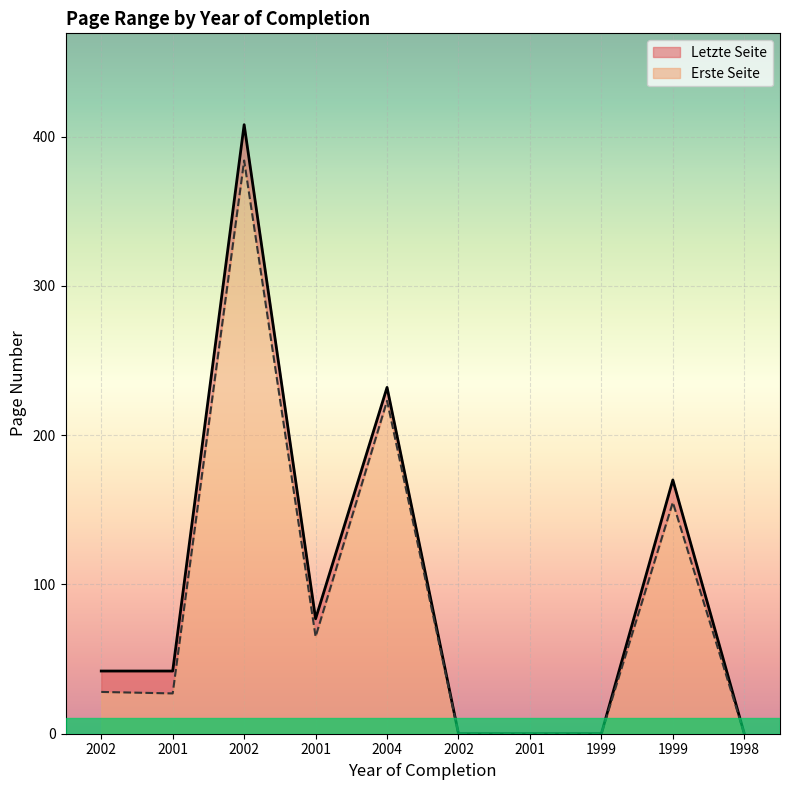

Which has a higher value, 2002 or 2001?

2002